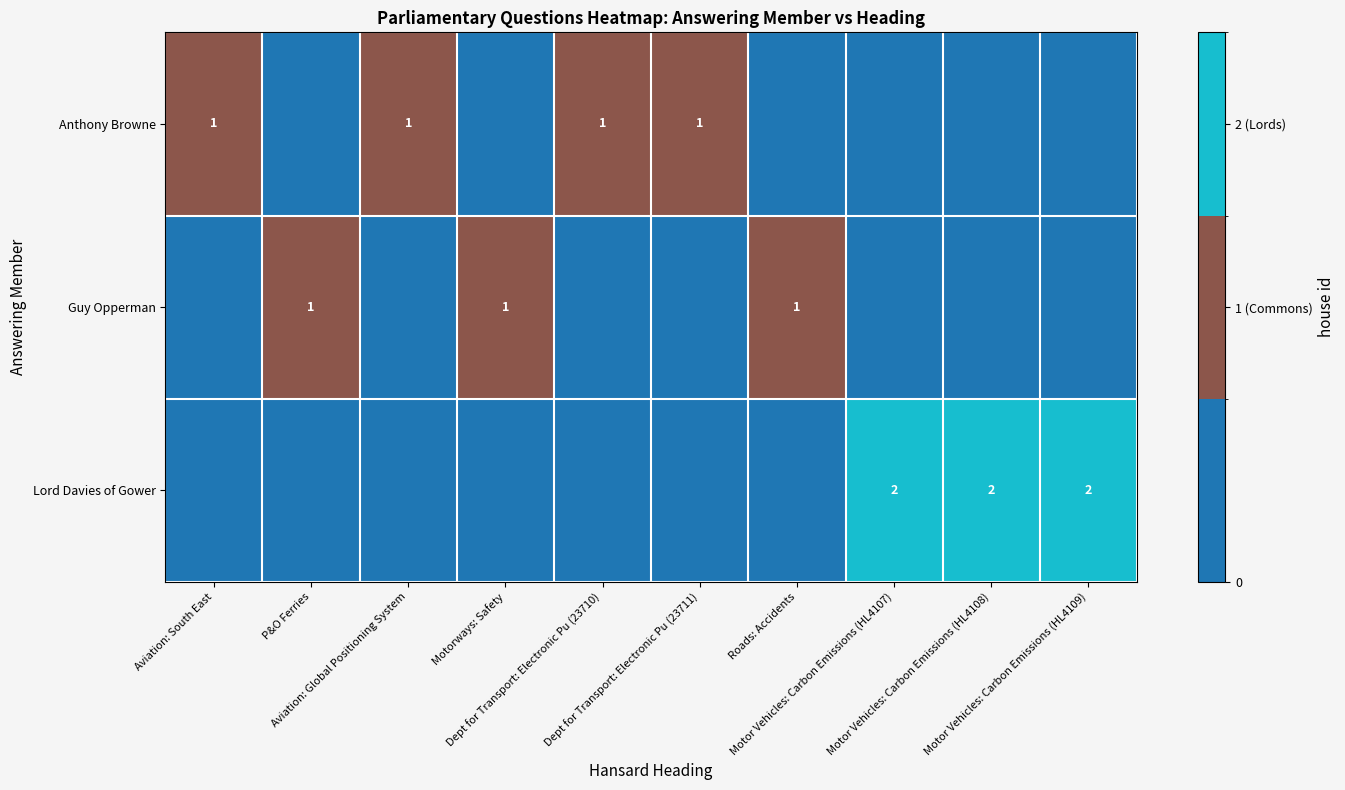

Which has a higher value, Dept for Transport: Electronic Pu (23711) or Motorways: Safety?

Dept for Transport: Electronic Pu (23711)